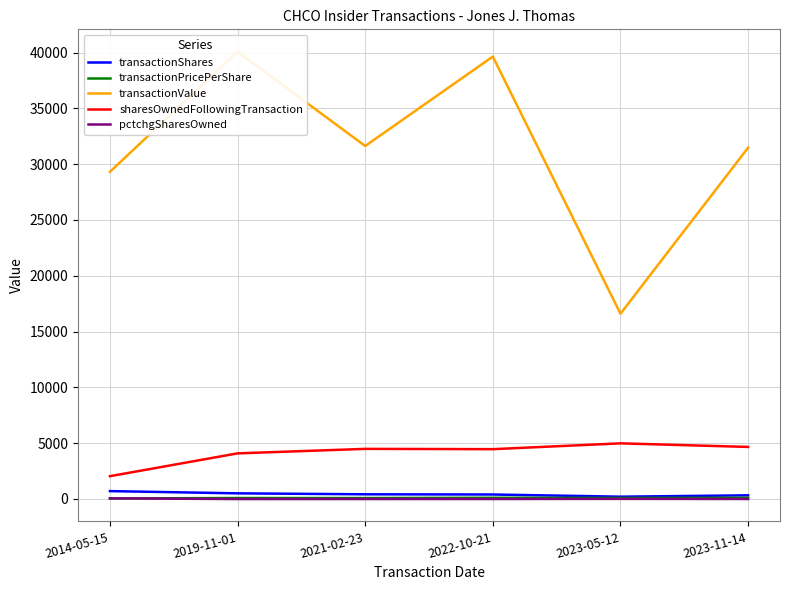

Rank the series by their maximum value, from lowest to highest.

pctchgSharesOwned, transactionPricePerShare, transactionShares, sharesOwnedFollowingTransaction, transactionValue